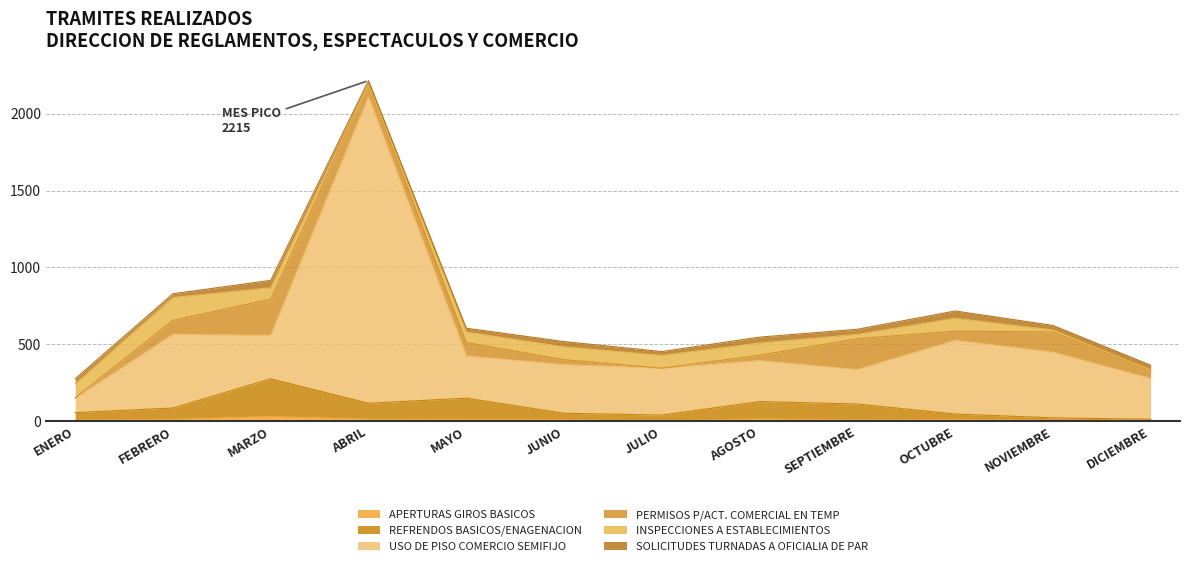

True or false: REFRENDOS BASICOS/ENAGENACION and USO DE PISO COMERCIO SEMIFIJO intersect in this chart.

False